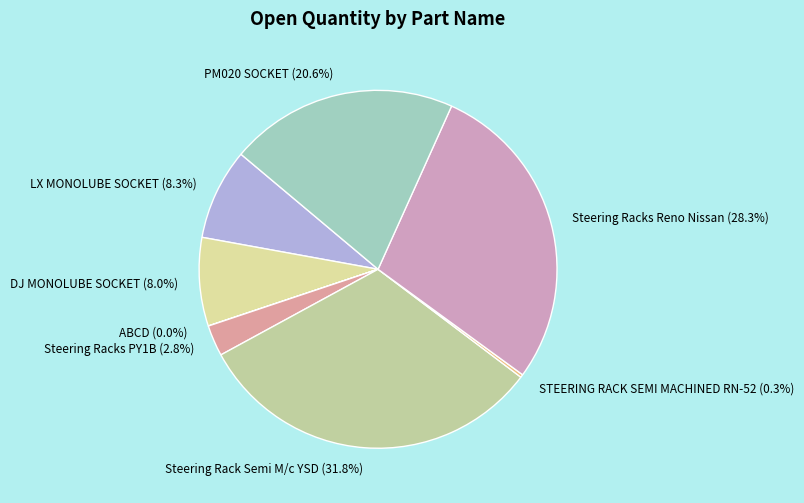

Between DJ MONOLUBE SOCKET and PM020 SOCKET, which is larger?

PM020 SOCKET